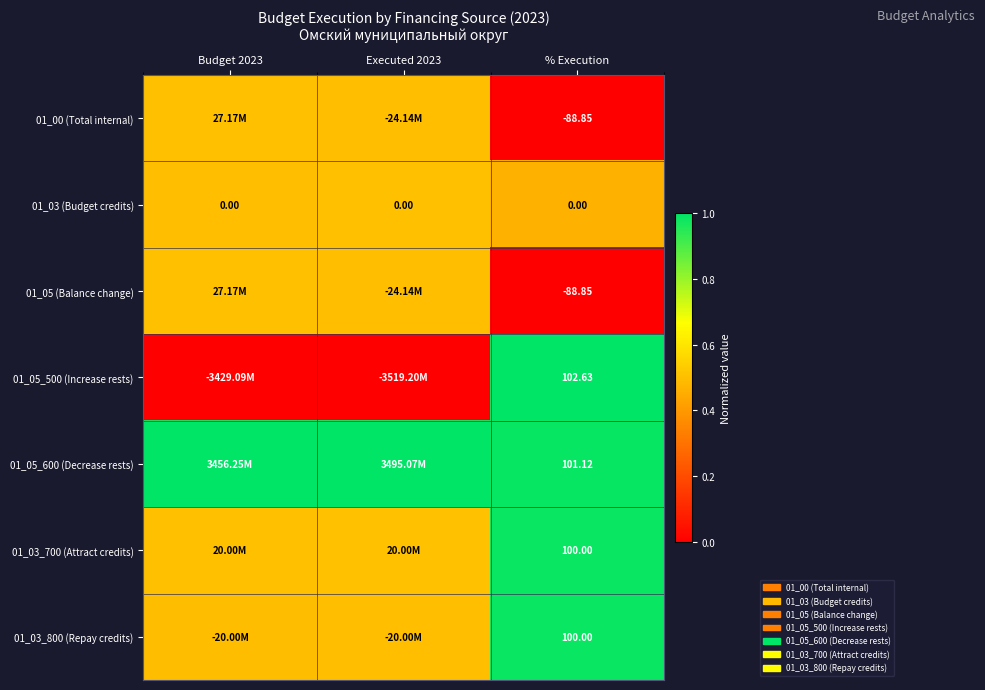

List the series in order of their peak value, lowest first.

01_03 (Budget credits), 01_00 (Total internal), 01_05 (Balance change), 01_03_700 (Attract credits), 01_03_800 (Repay credits), 01_05_500 (Increase rests), 01_05_600 (Decrease rests)